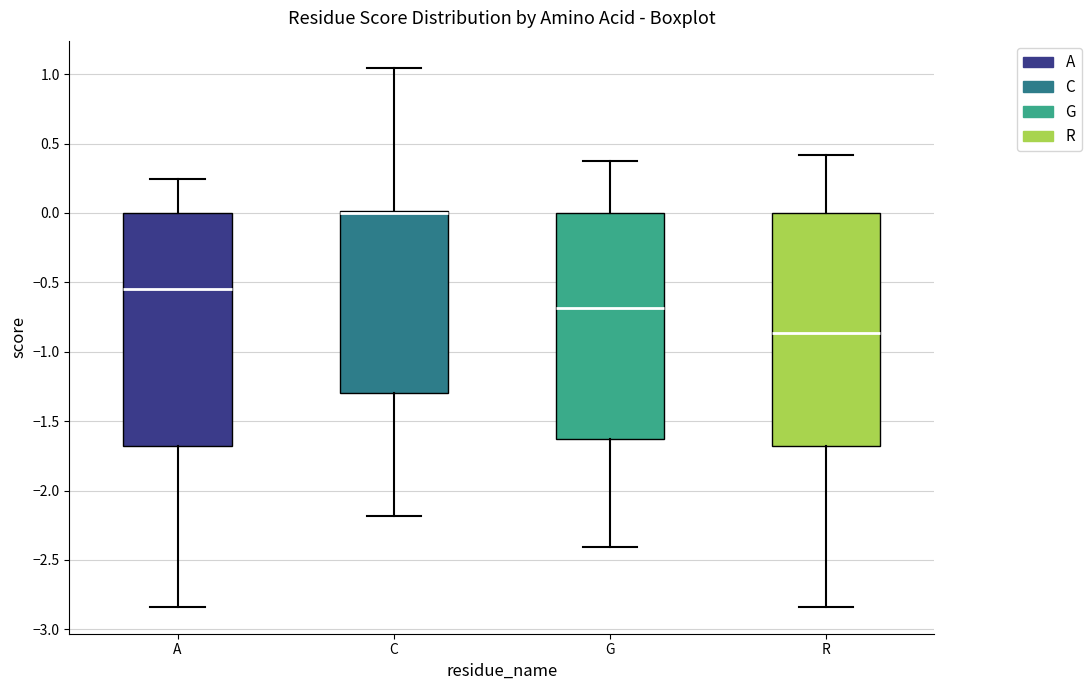

Where does the lower whisker of the box for C end on the y-axis? The values are not printed on the chart, so give them approximately, as read against the axis.

-2.20